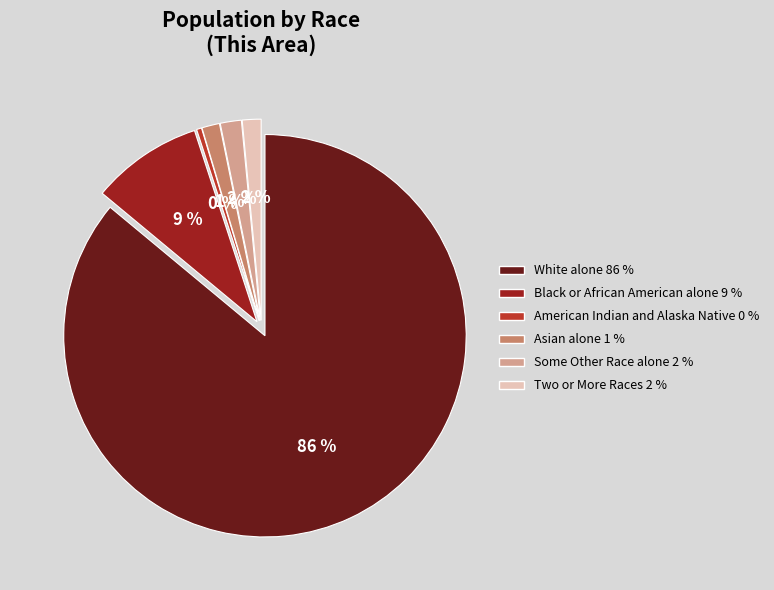

How many slices are in this pie chart?

6